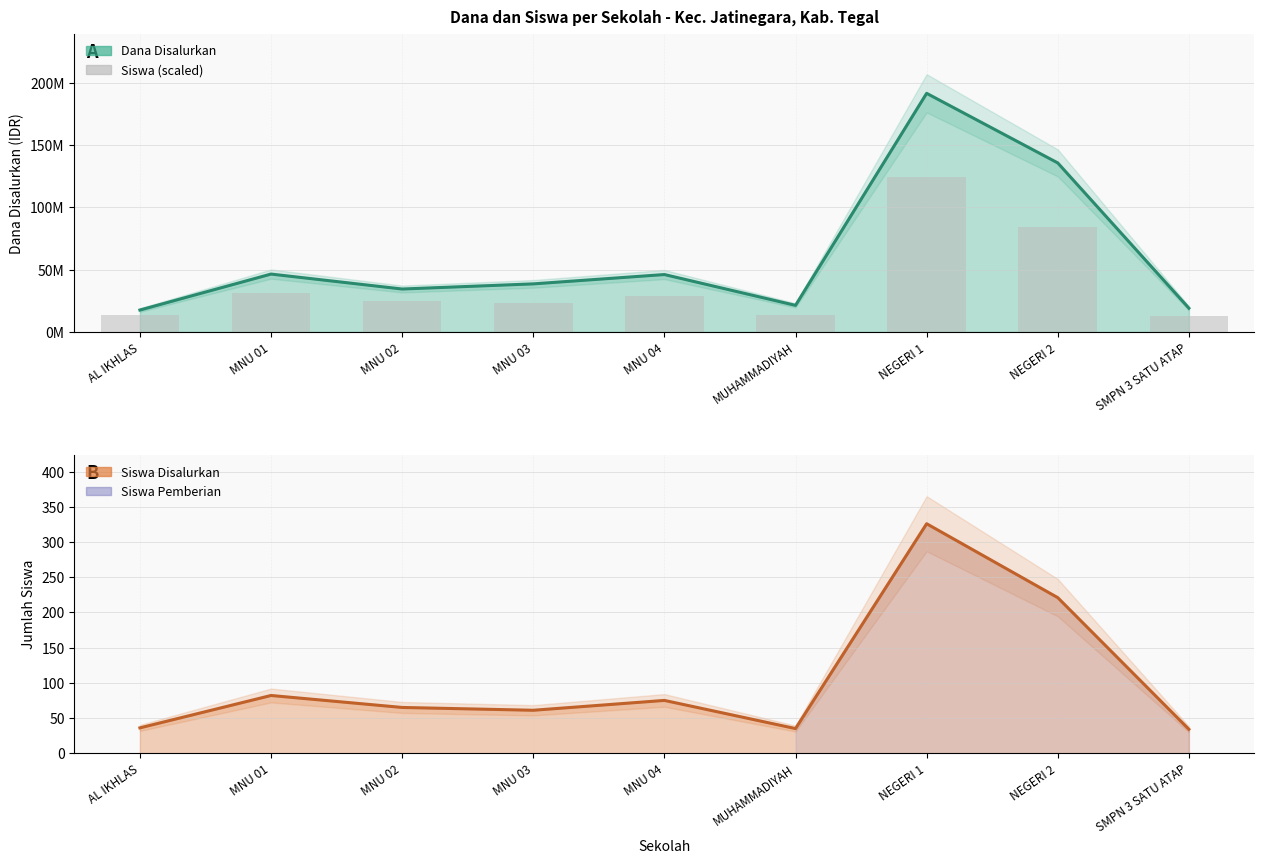

True or false: the data shows 84438439.4 at NEGERI 2.

True